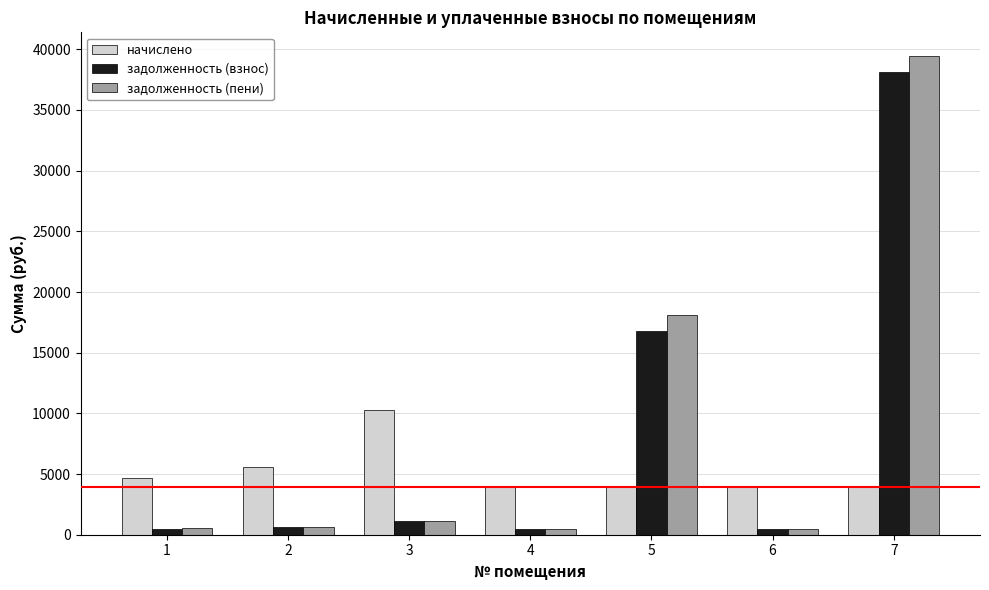

Which series has the largest total across all categories?

задолженность (пени)